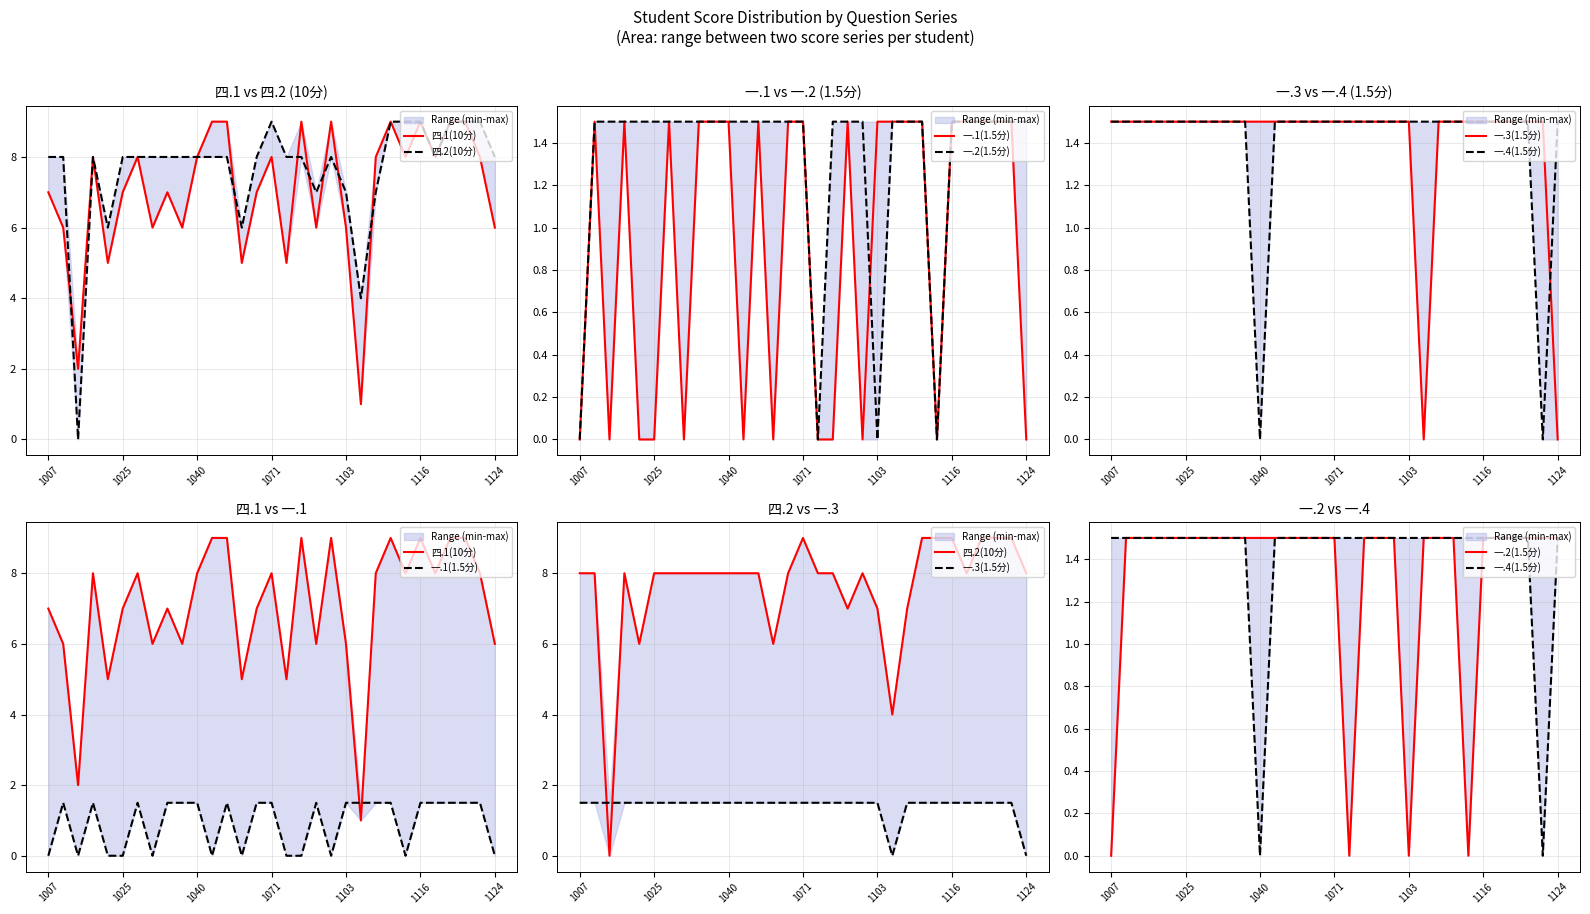

What are all the series names shown in the legend?

四.1(10分), 四.2(10分), 一.1(1.5分), 一.2(1.5分), 一.3(1.5分), 一.4(1.5分)